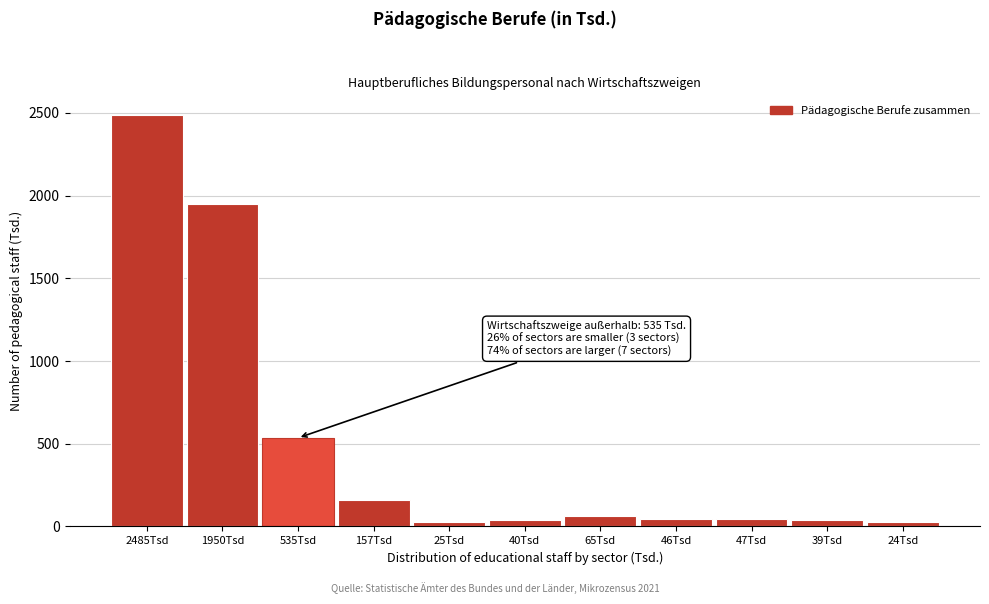

At which category does the chart reach its peak across all series?

2485Tsd